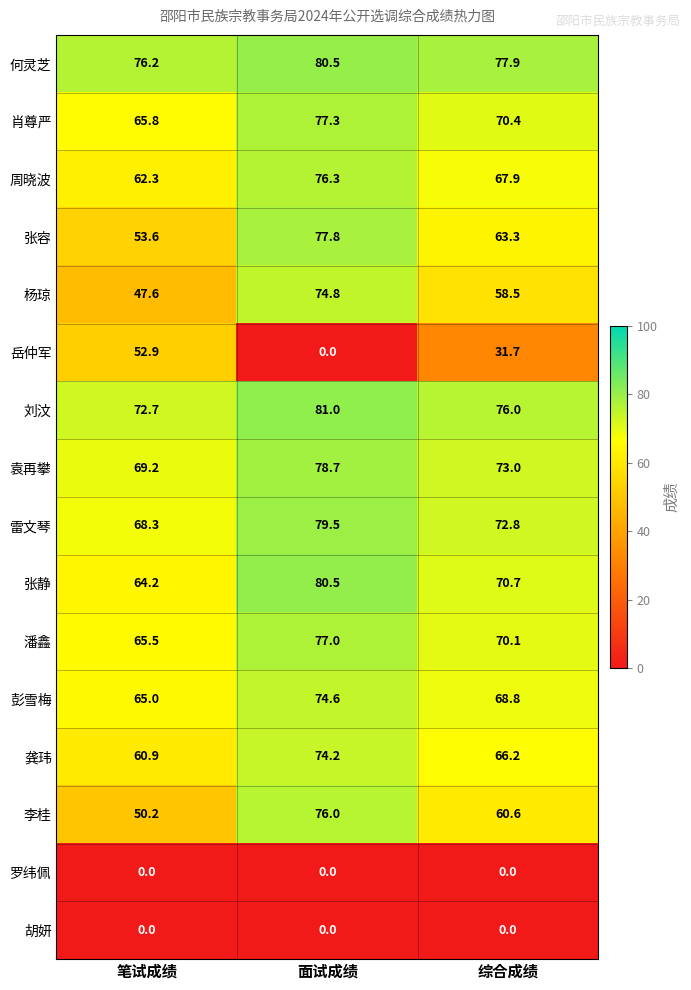

At how many categories does at least one series exceed 17?

3